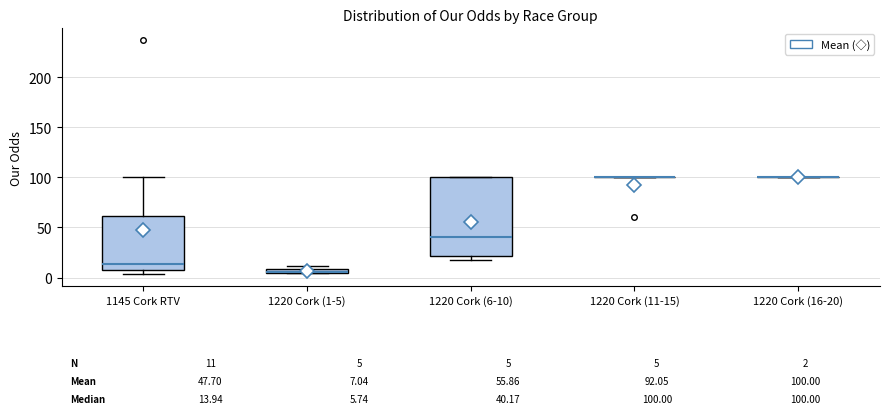

Comparing the boxes themselves (not the whiskers), which one is the tallest?

1220 Cork (6-10)